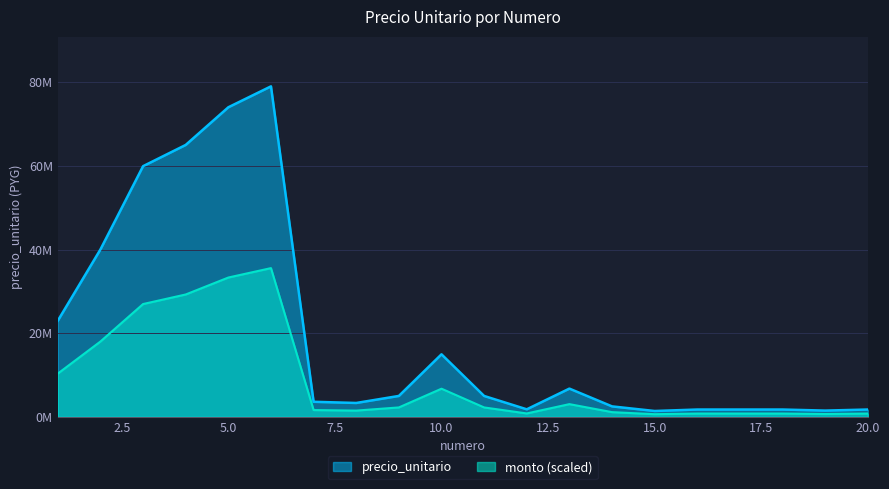

What are all the series names shown in the legend?

precio_unitario, monto (scaled)